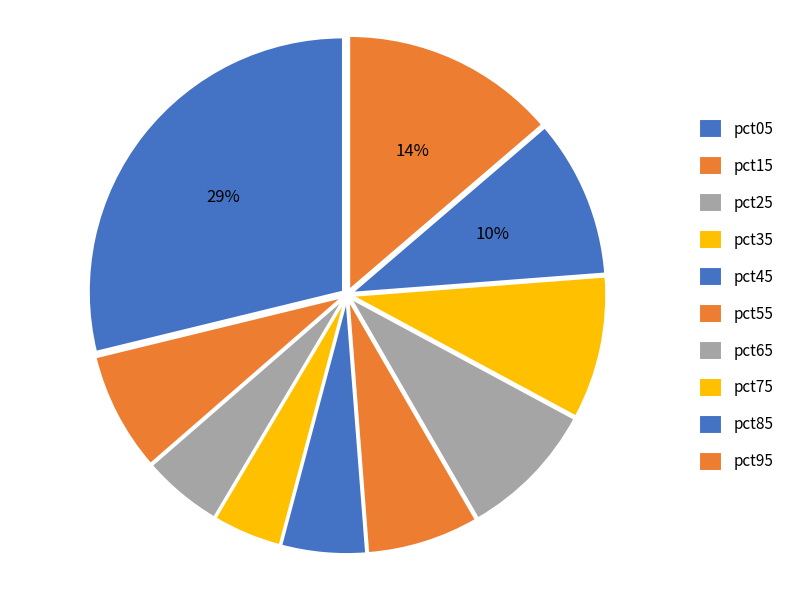

Does any single category account for the majority?

No